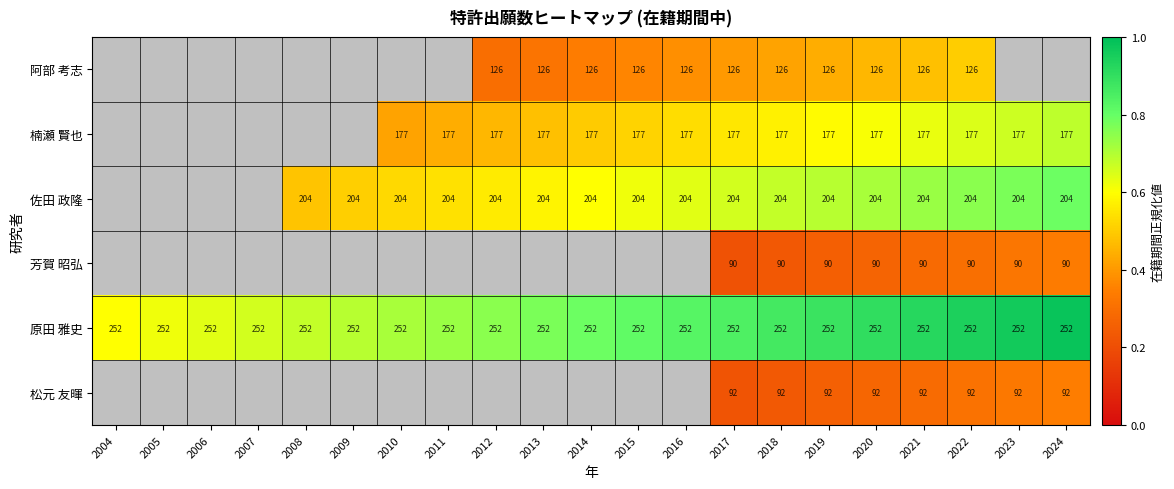

What is the spread (max minus min) of values at 2016?

0.4